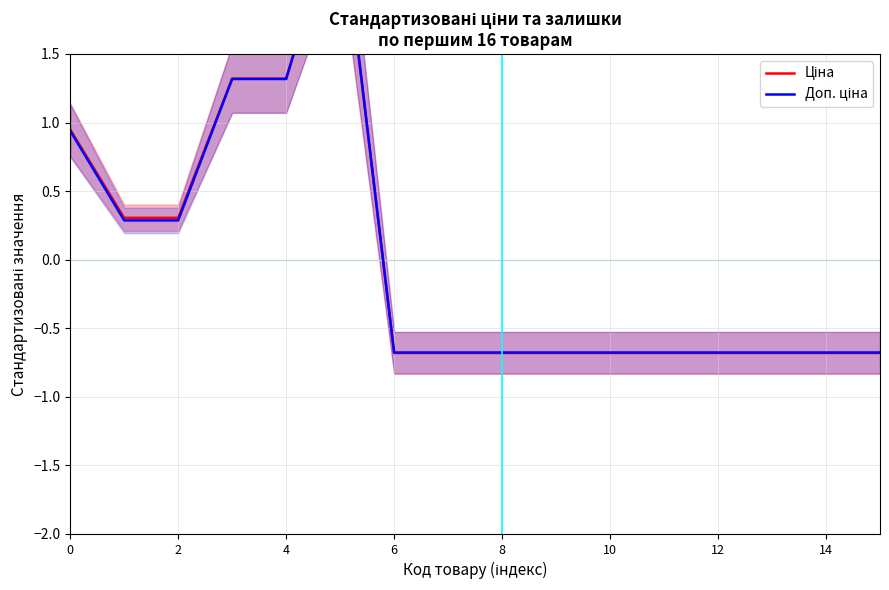

Rank the series by their average value, from highest to lowest.

Ціна, Доп. ціна